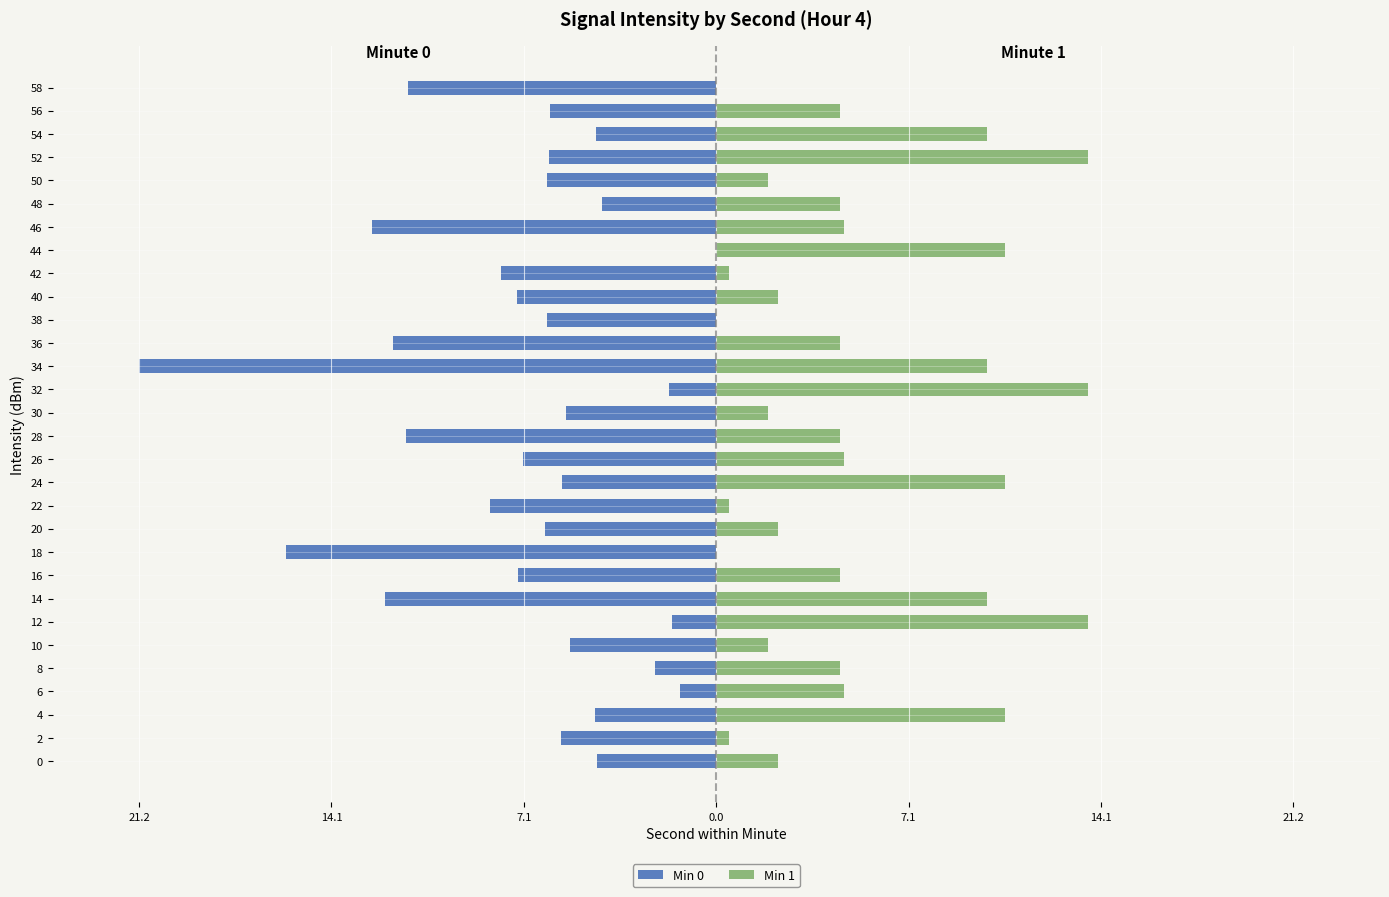

How many data points in Min 1 are above 4?

18